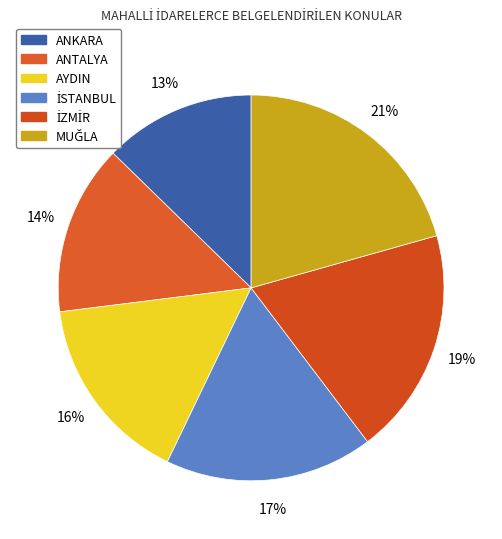

Is AYDIN the majority of the pie?

No